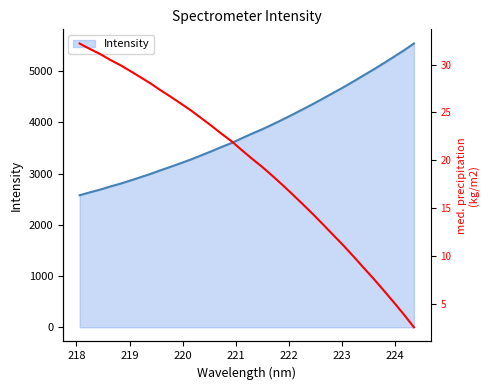

What is the minimum value for Intensity?

2576.9